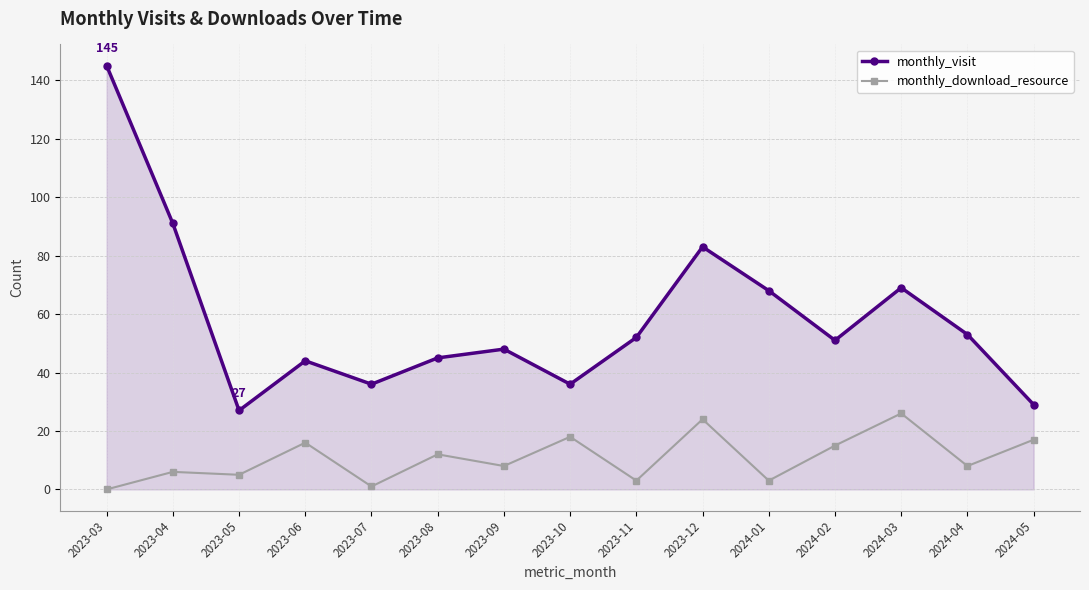

How many interior local peaks does the monthly_visit series have?

4